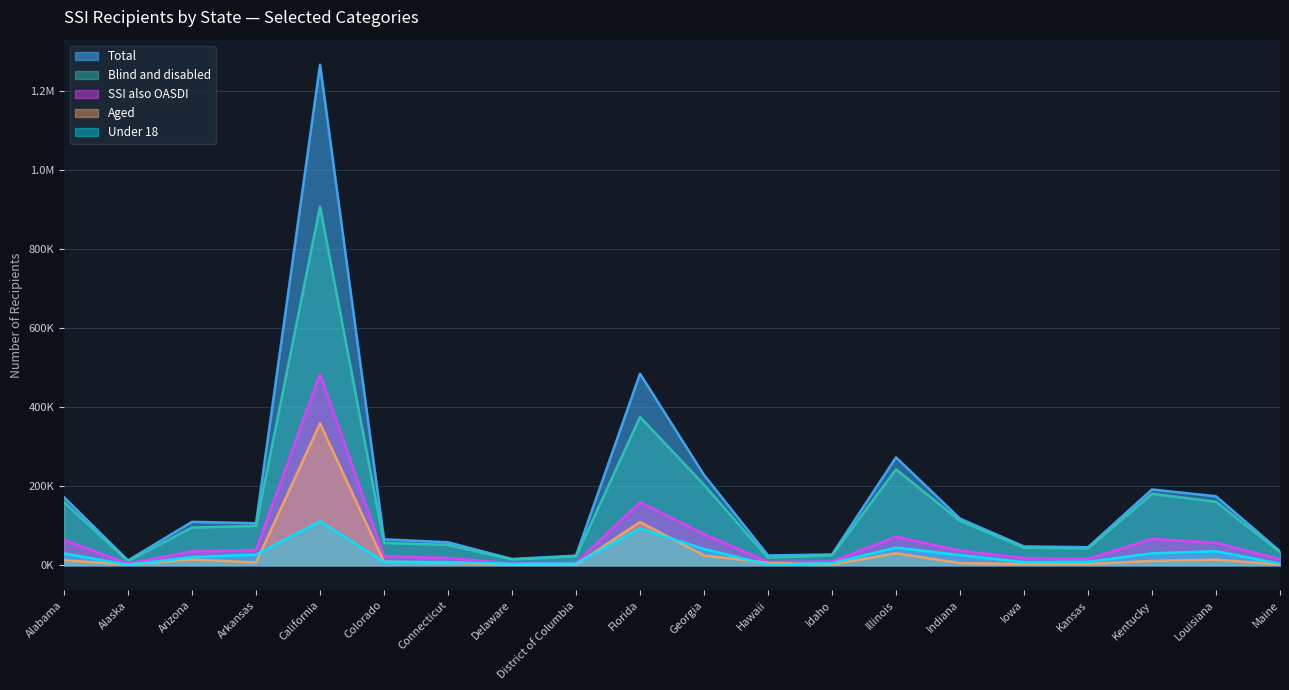

What is the spread (max minus min) of values at District of Columbia?

22485